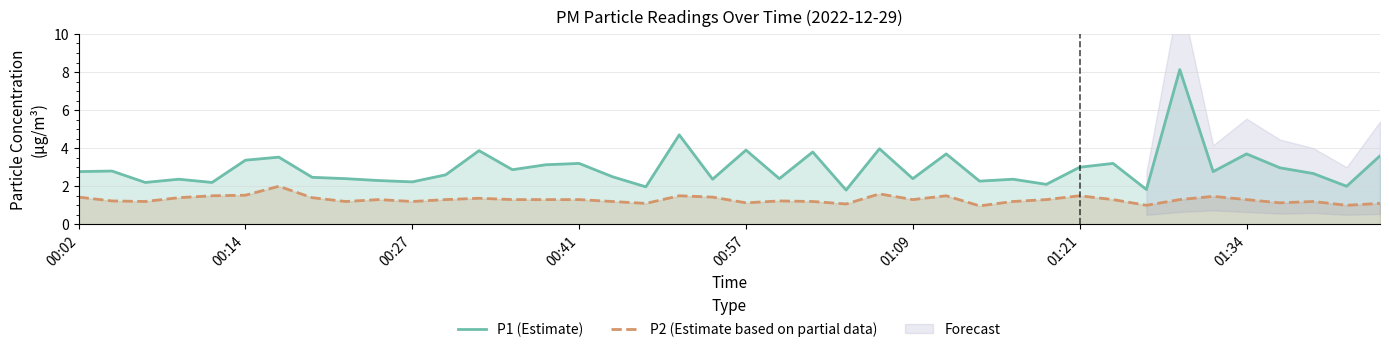

What is the highest value of the P1 (Estimate) series?

8.1